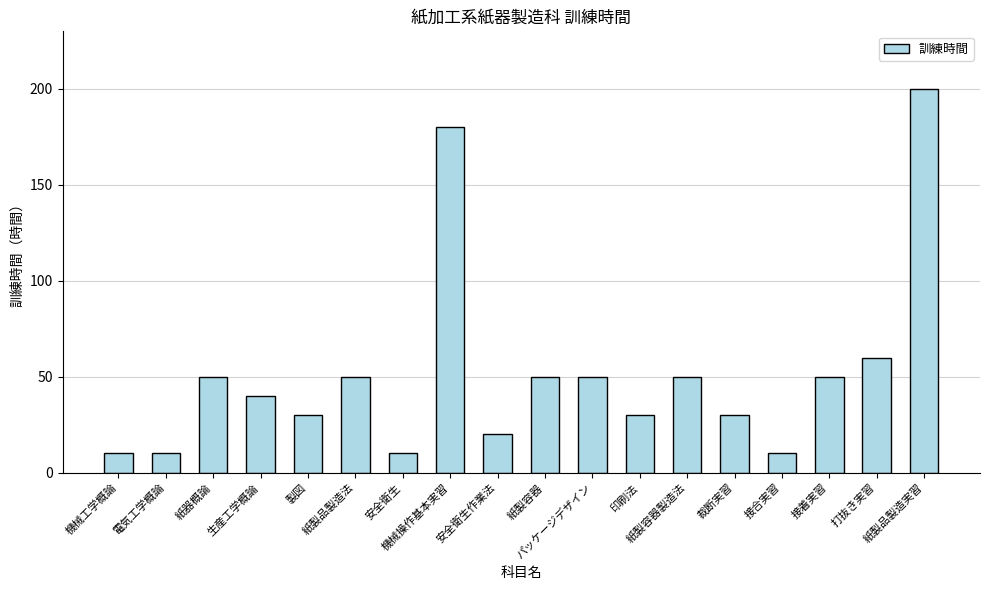

What value does the data have at 電気工学概論, to the nearest 10?

10